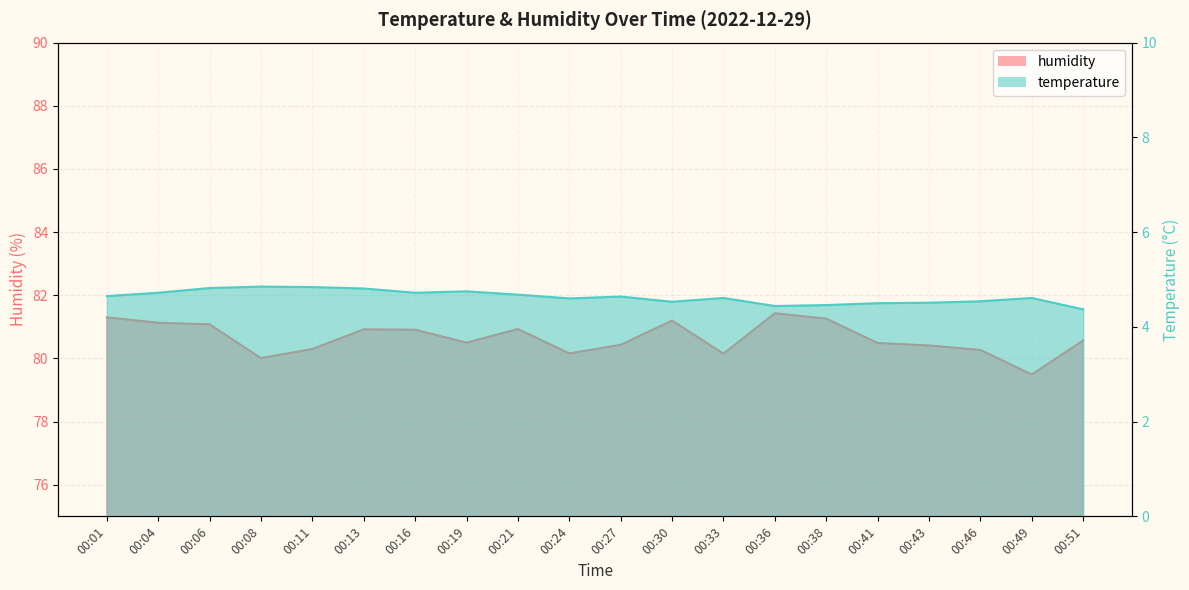

Which has a higher value, 00:33 or 00:30?

00:33